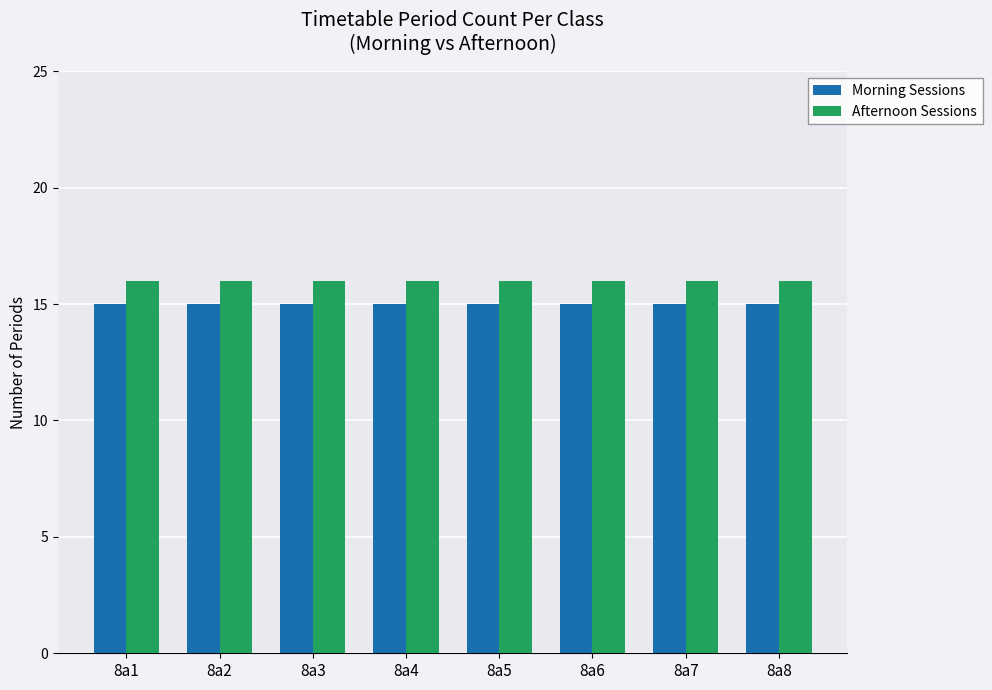

List the series in order of their overall mean, lowest first.

Morning Sessions, Afternoon Sessions